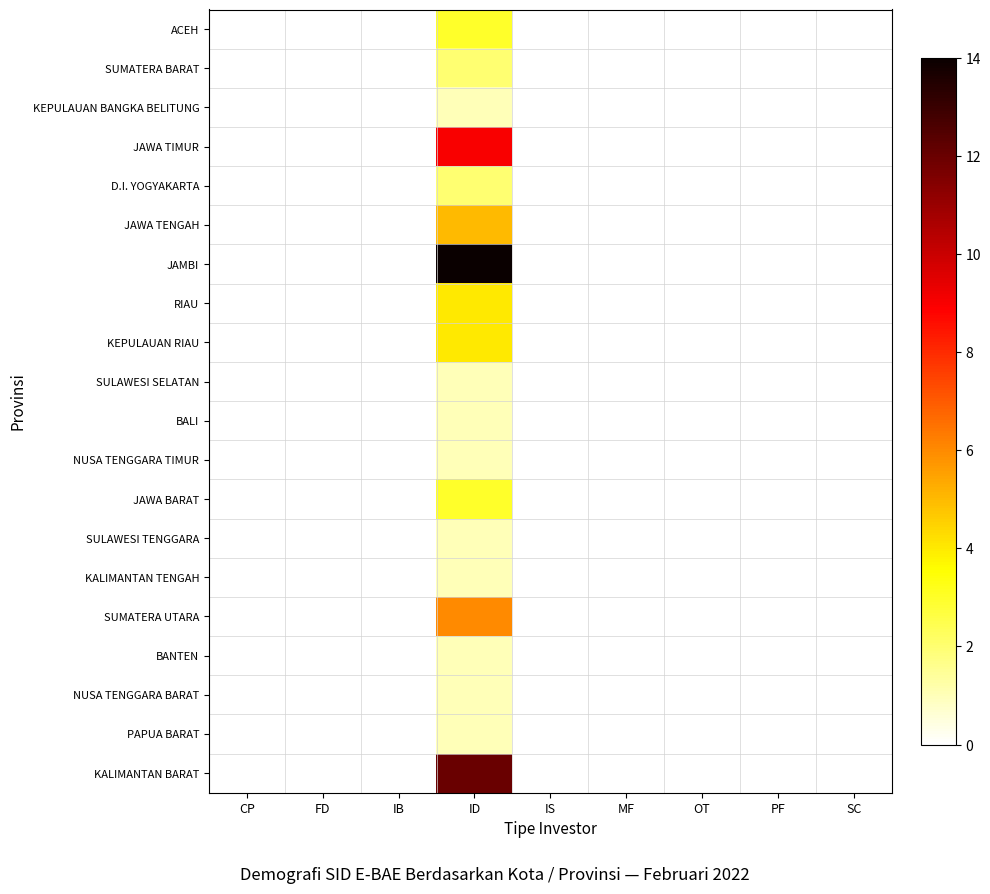

Reading right to left, transcribe all the data shown in this chart.

ACEH: SC=0	PF=0	OT=0	MF=0	IS=0	ID=3	IB=0	FD=0	CP=0
SUMATERA BARAT: SC=0	PF=0	OT=0	MF=0	IS=0	ID=2	IB=0	FD=0	CP=0
KEPULAUAN BANGKA BELITUNG: SC=0	PF=0	OT=0	MF=0	IS=0	ID=1	IB=0	FD=0	CP=0
JAWA TIMUR: SC=0	PF=0	OT=0	MF=0	IS=0	ID=9	IB=0	FD=0	CP=0
D.I. YOGYAKARTA: SC=0	PF=0	OT=0	MF=0	IS=0	ID=2	IB=0	FD=0	CP=0
JAWA TENGAH: SC=0	PF=0	OT=0	MF=0	IS=0	ID=5	IB=0	FD=0	CP=0
JAMBI: SC=0	PF=0	OT=0	MF=0	IS=0	ID=14	IB=0	FD=0	CP=0
RIAU: SC=0	PF=0	OT=0	MF=0	IS=0	ID=4	IB=0	FD=0	CP=0
KEPULAUAN RIAU: SC=0	PF=0	OT=0	MF=0	IS=0	ID=4	IB=0	FD=0	CP=0
SULAWESI SELATAN: SC=0	PF=0	OT=0	MF=0	IS=0	ID=1	IB=0	FD=0	CP=0
BALI: SC=0	PF=0	OT=0	MF=0	IS=0	ID=1	IB=0	FD=0	CP=0
NUSA TENGGARA TIMUR: SC=0	PF=0	OT=0	MF=0	IS=0	ID=1	IB=0	FD=0	CP=0
JAWA BARAT: SC=0	PF=0	OT=0	MF=0	IS=0	ID=3	IB=0	FD=0	CP=0
SULAWESI TENGGARA: SC=0	PF=0	OT=0	MF=0	IS=0	ID=1	IB=0	FD=0	CP=0
KALIMANTAN TENGAH: SC=0	PF=0	OT=0	MF=0	IS=0	ID=1	IB=0	FD=0	CP=0
SUMATERA UTARA: SC=0	PF=0	OT=0	MF=0	IS=0	ID=6	IB=0	FD=0	CP=0
BANTEN: SC=0	PF=0	OT=0	MF=0	IS=0	ID=1	IB=0	FD=0	CP=0
NUSA TENGGARA BARAT: SC=0	PF=0	OT=0	MF=0	IS=0	ID=1	IB=0	FD=0	CP=0
PAPUA BARAT: SC=0	PF=0	OT=0	MF=0	IS=0	ID=1	IB=0	FD=0	CP=0
KALIMANTAN BARAT: SC=0	PF=0	OT=0	MF=0	IS=0	ID=12	IB=0	FD=0	CP=0